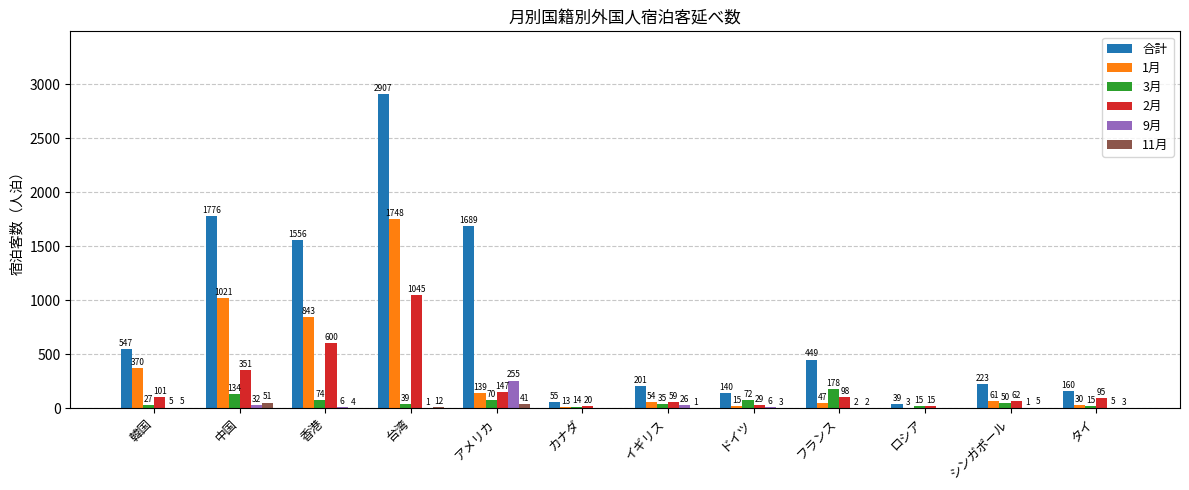

What is the maximum value for 2月?

1045